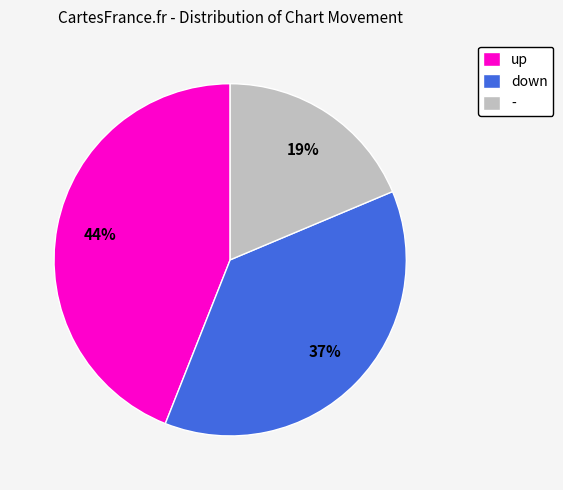

Does any single category account for the majority?

No